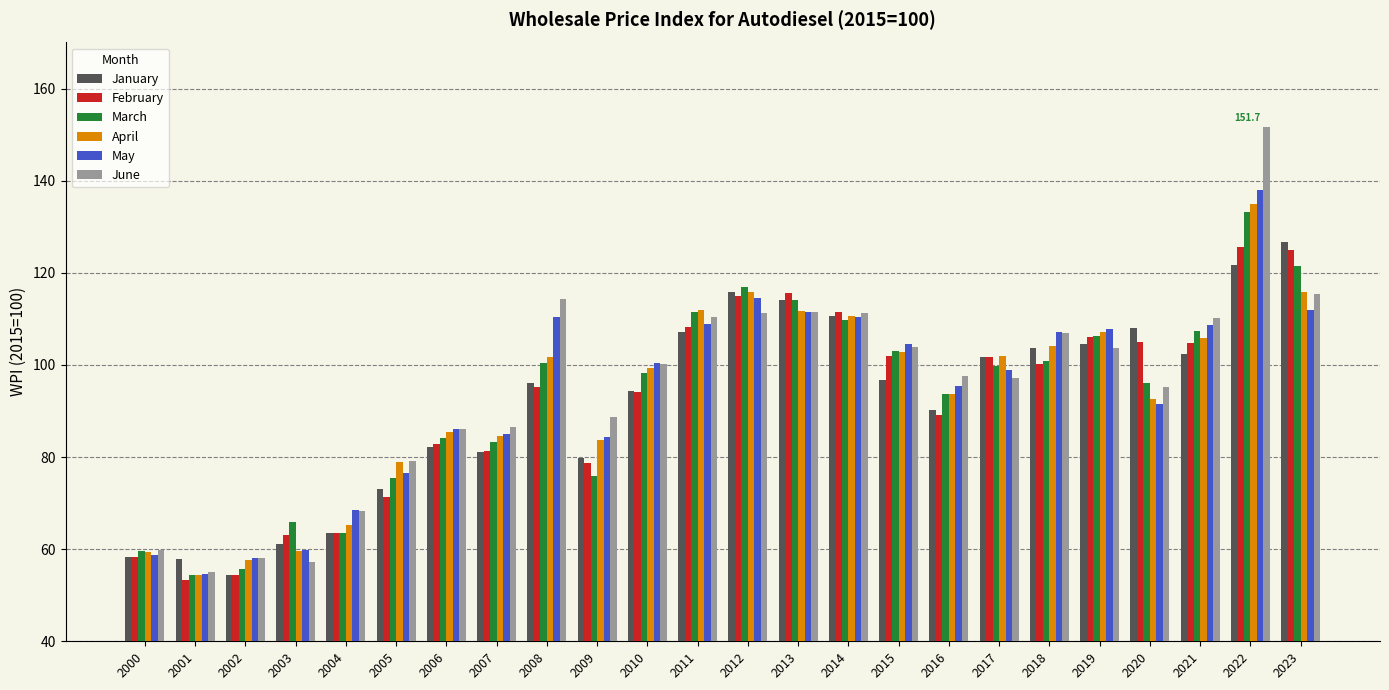

What is the average value of the March series?

92.9